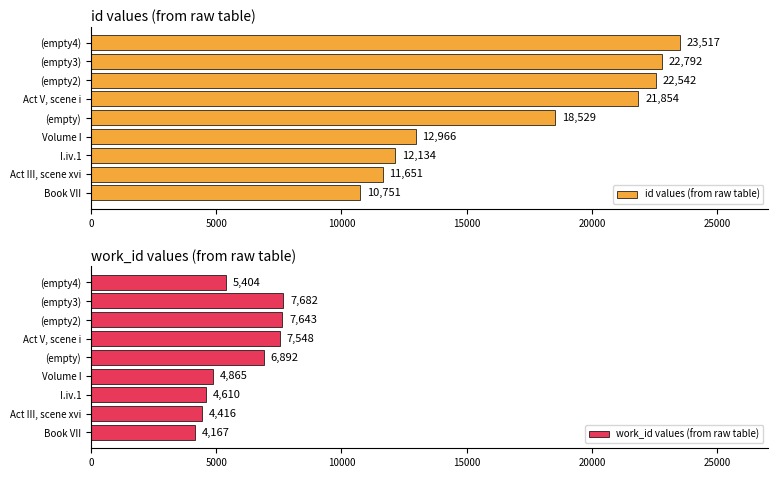

What is the difference between the maximum and minimum values in the id values (from raw table) series?

12766